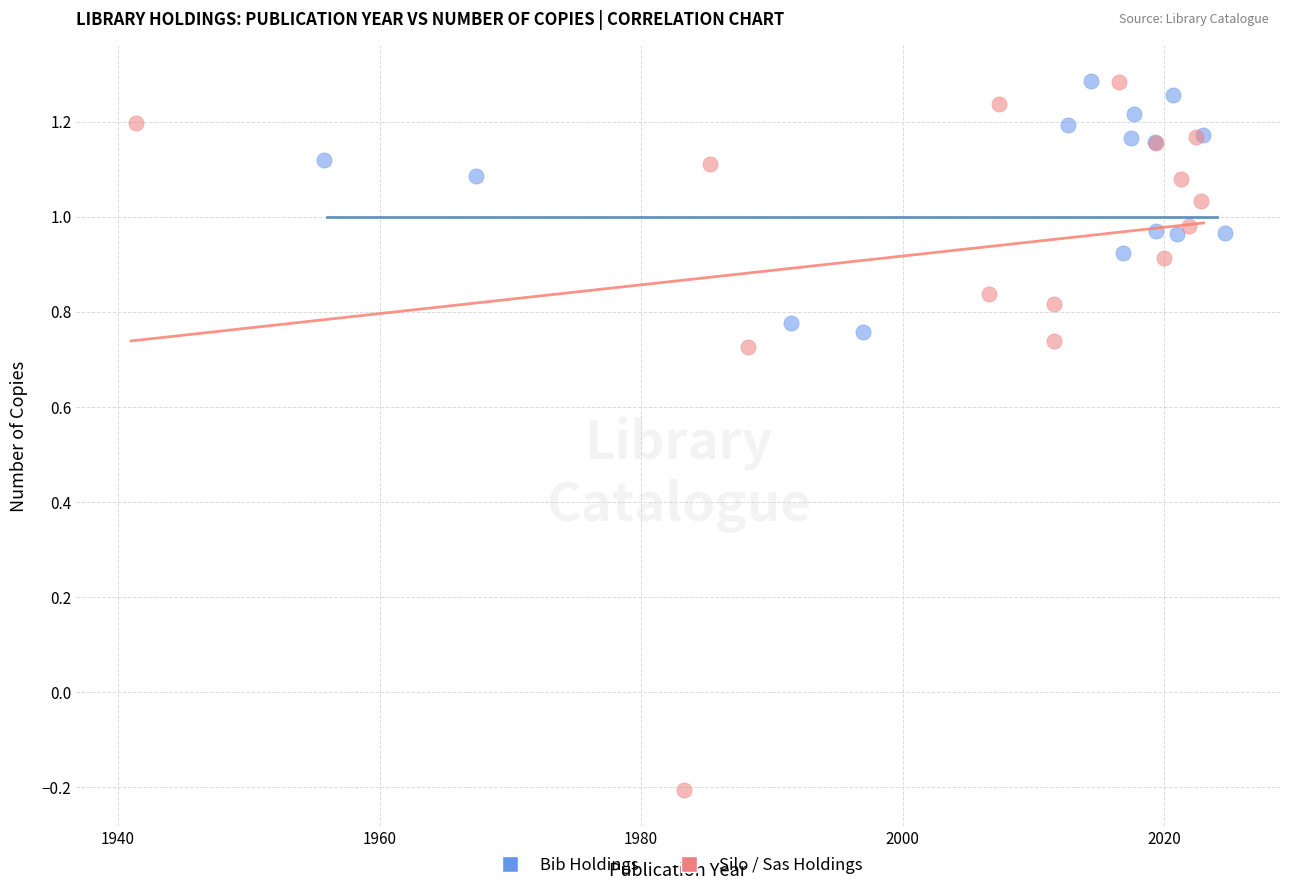

Which series has the widest spread of Y values?

Silo / Sas Holdings